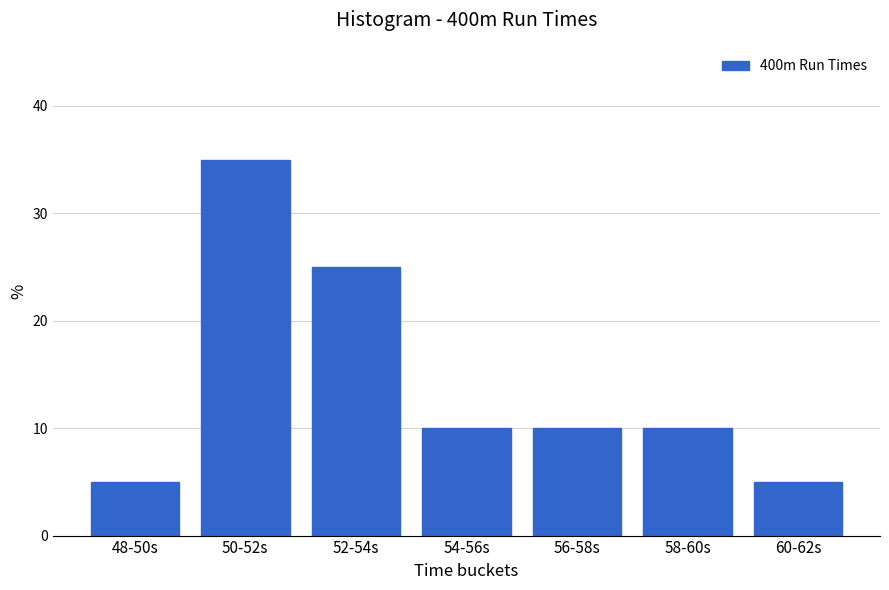

Reading left to right, transcribe all the data shown in this chart.

48-50s=5	50-52s=35	52-54s=25	54-56s=10	56-58s=10	58-60s=10	60-62s=5